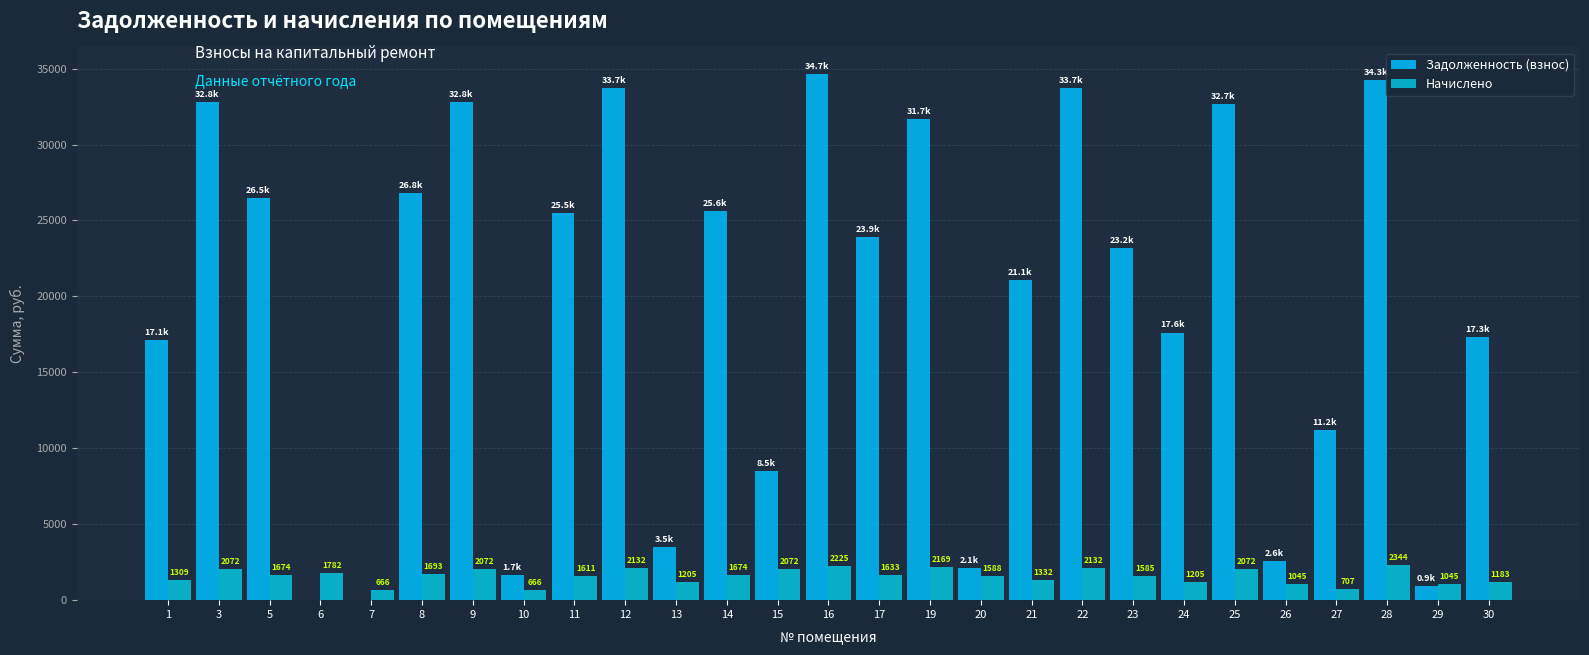

Rank the categories by Задолженность (взнос) value from highest to lowest.

16, 28, 12, 22, 3, 9, 25, 19, 8, 5, 14, 11, 17, 23, 21, 24, 30, 1, 27, 15, 13, 26, 20, 10, 29, 6, 7